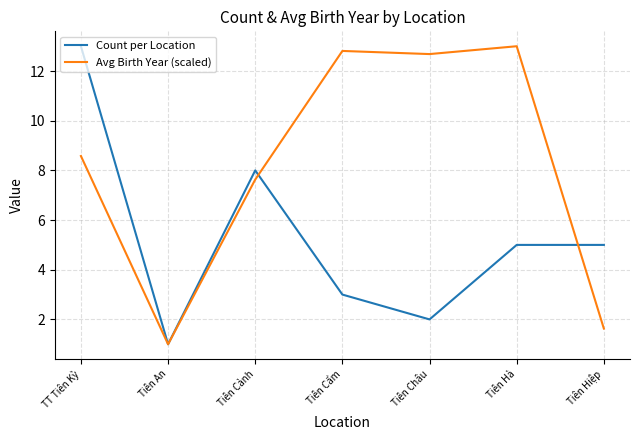

True or false: Avg Birth Year (scaled) has a value of 8.2 at Tiên Châu.

False